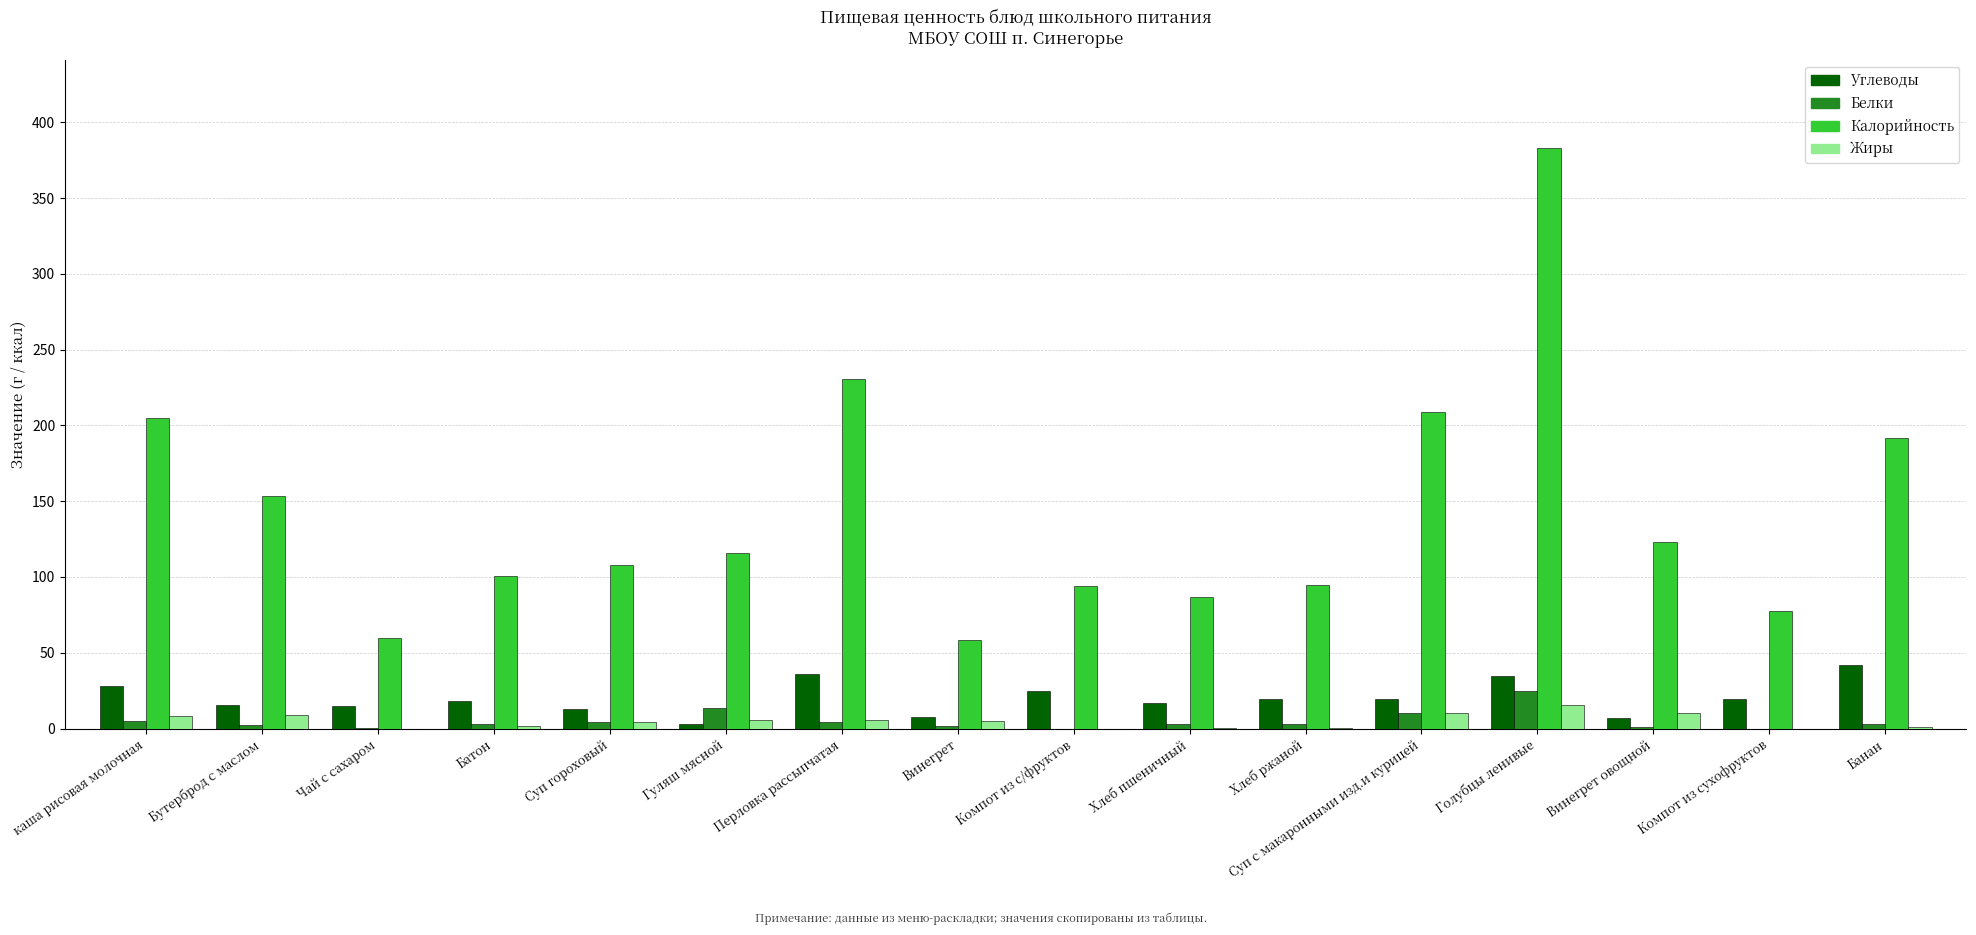

What is the sum of all Белки values?

79.9